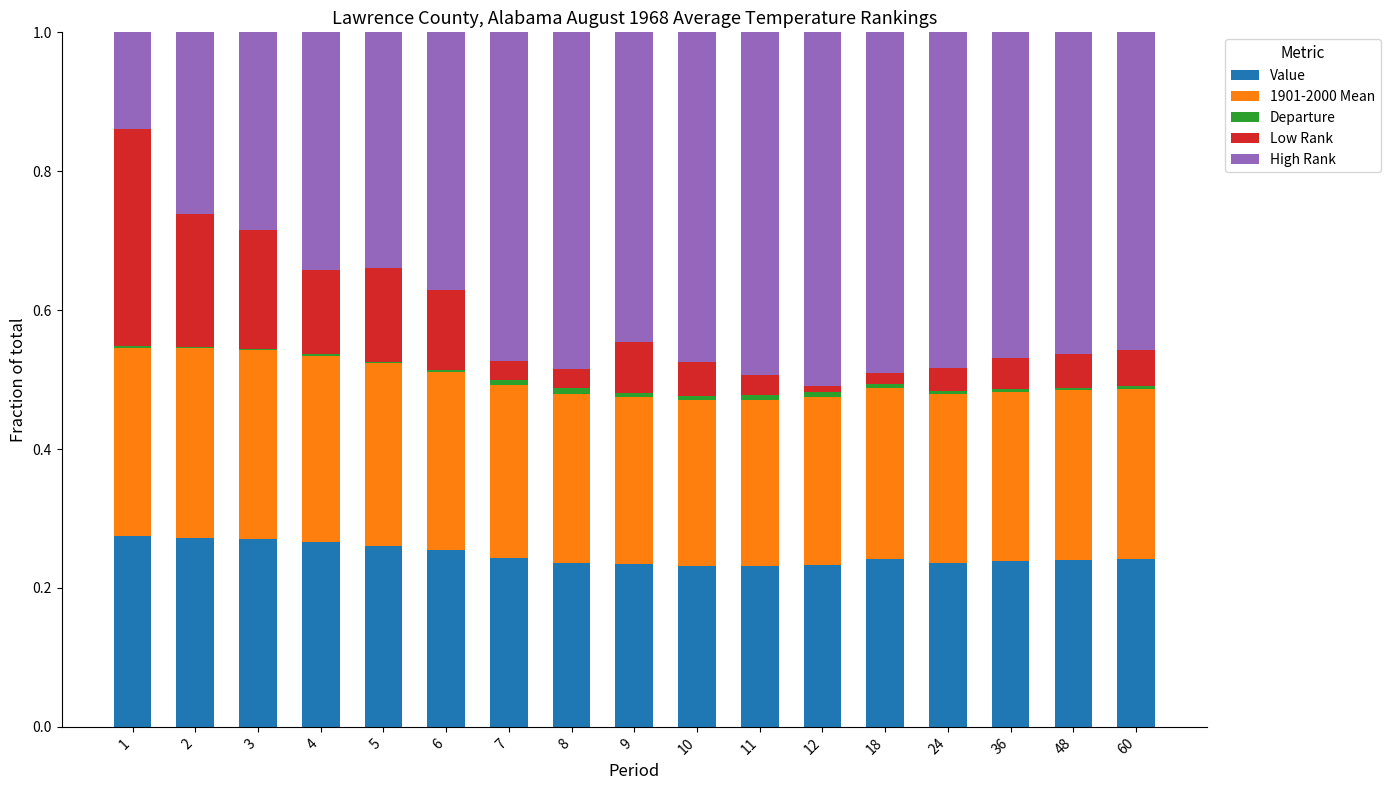

What is the sum of all Value values?

4.2